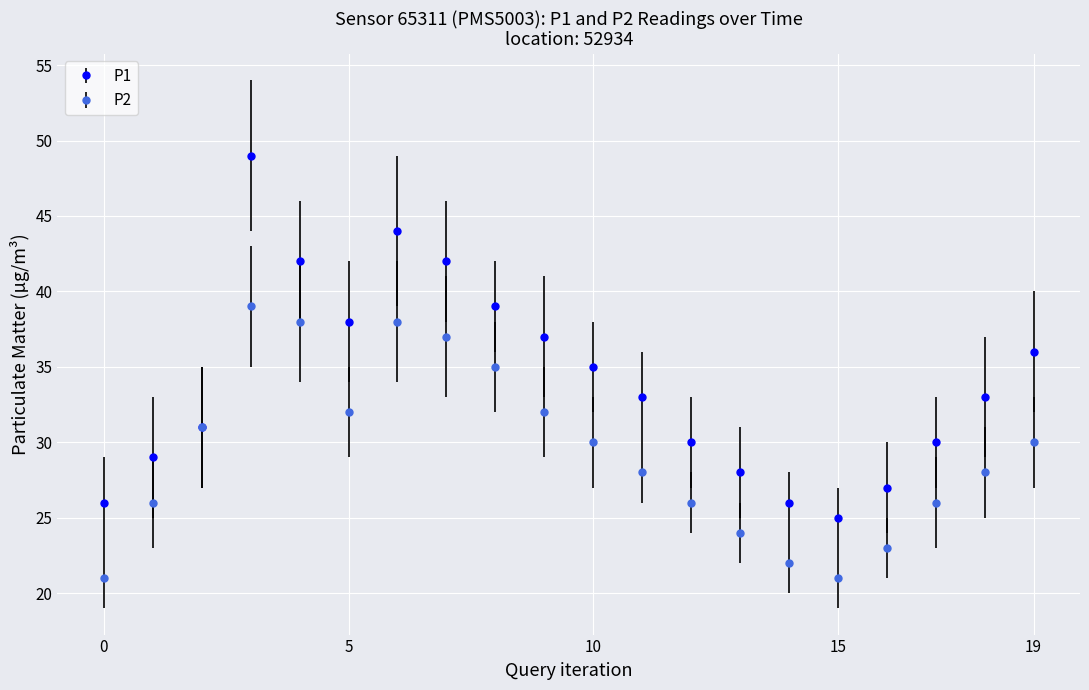

What is the highest value of the P2 series?

39